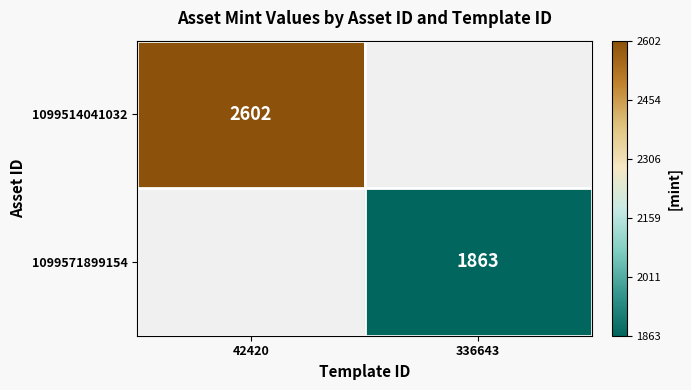

The 1099514041032 series shows 1608 at 42420. True or false?

False